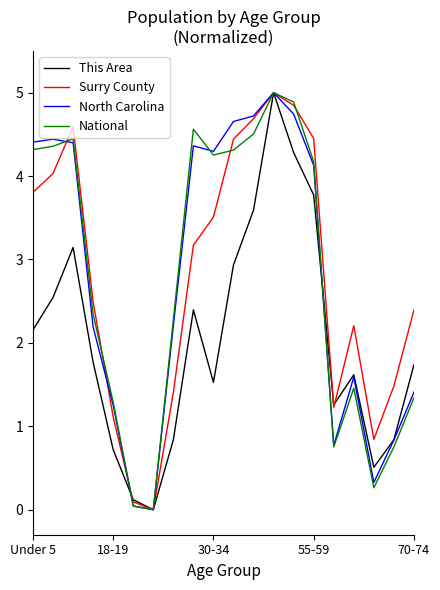

What is the highest value of the This Area series?

5.0